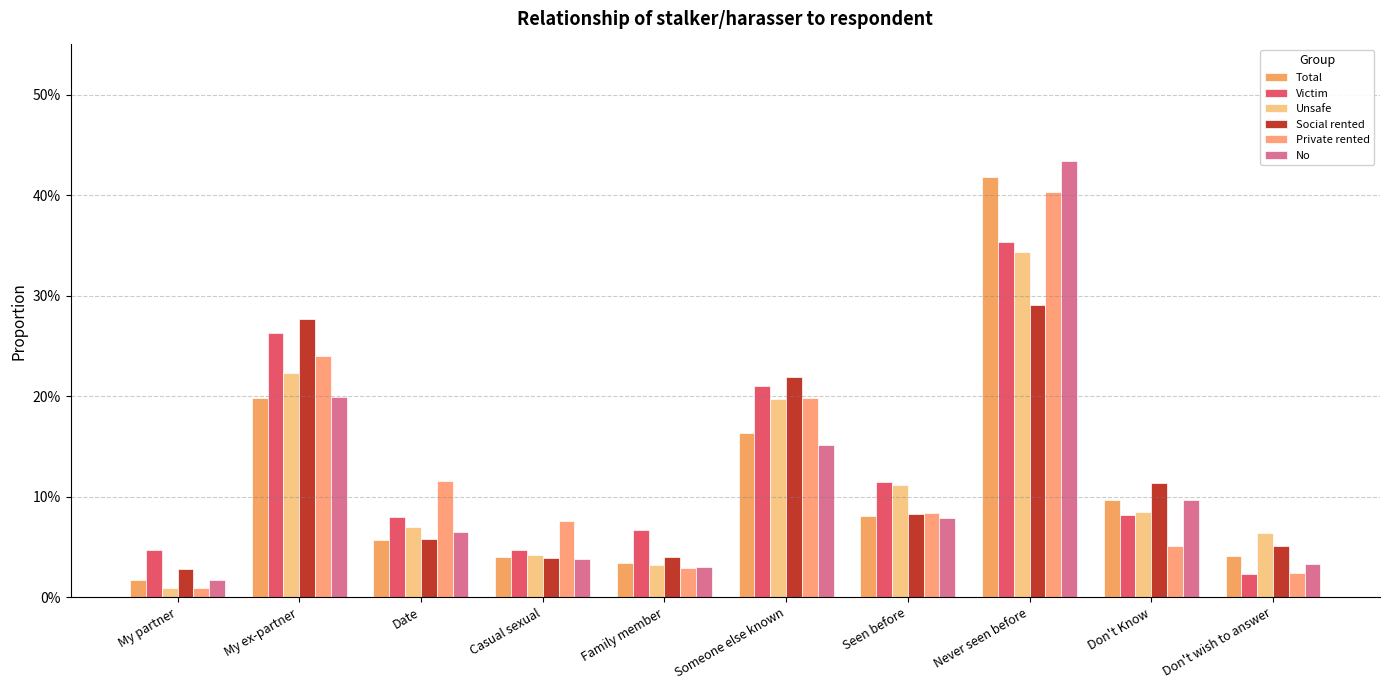

Does the chart contain any negative values?

No